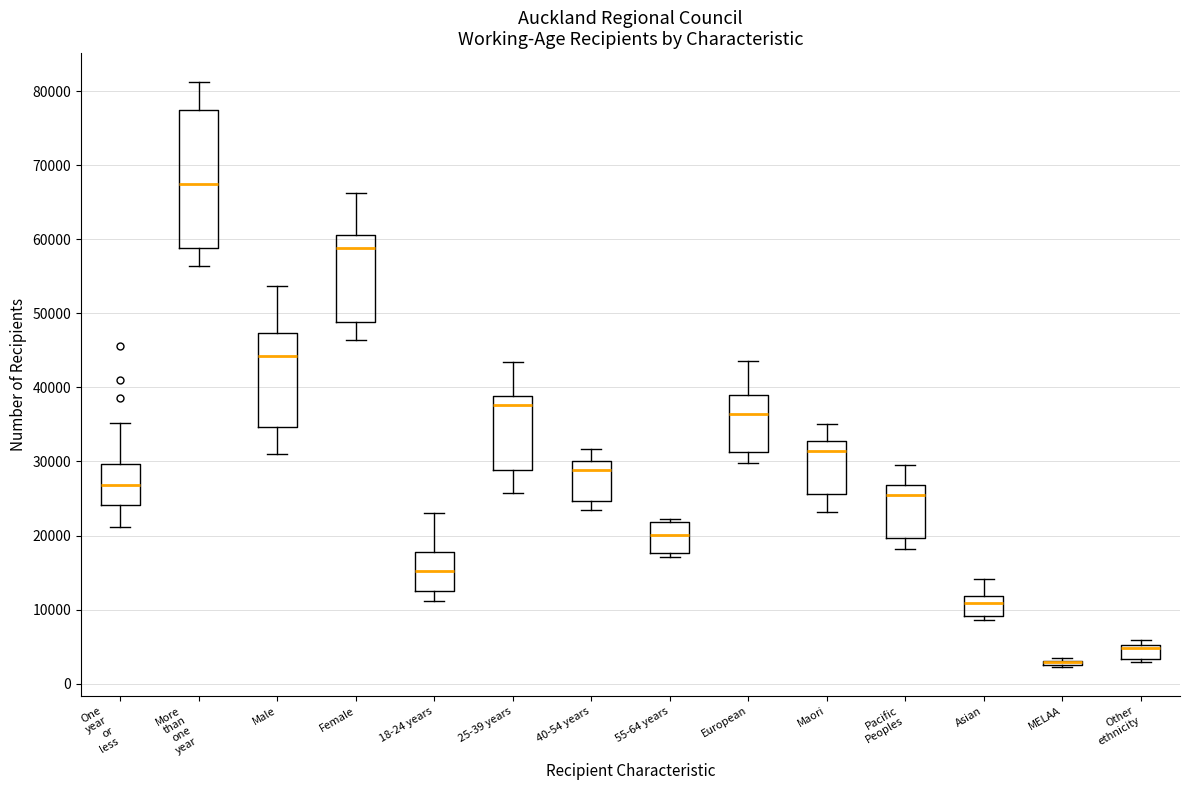

Which box is the tallest, from its lower edge to its upper edge?

More than one year